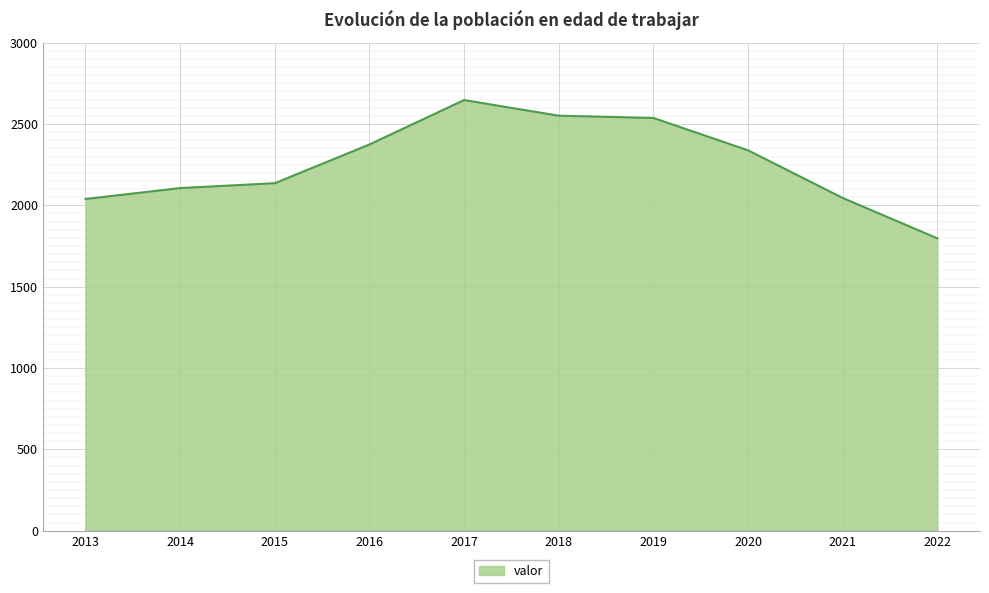

What is the change in value from 2016 to 2022?

-577